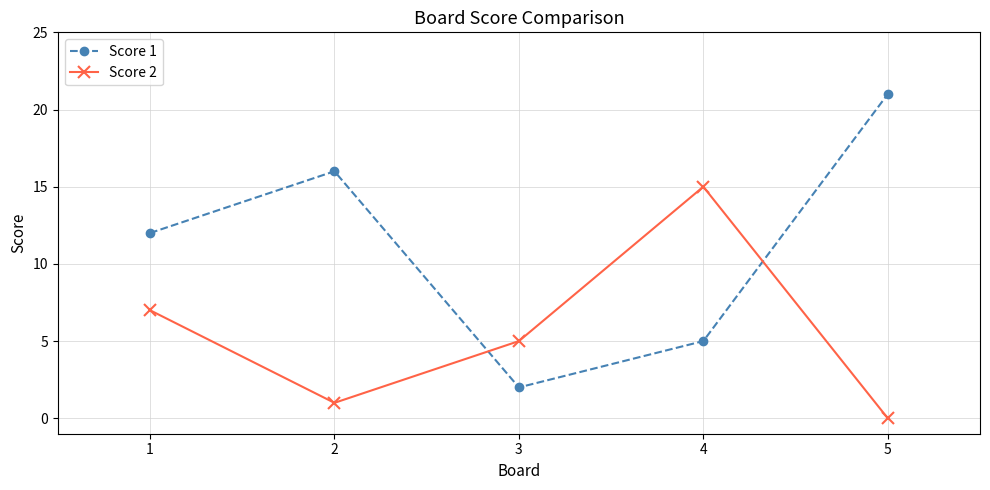

What is the difference between the Score 2 values at 4 and 3?

10